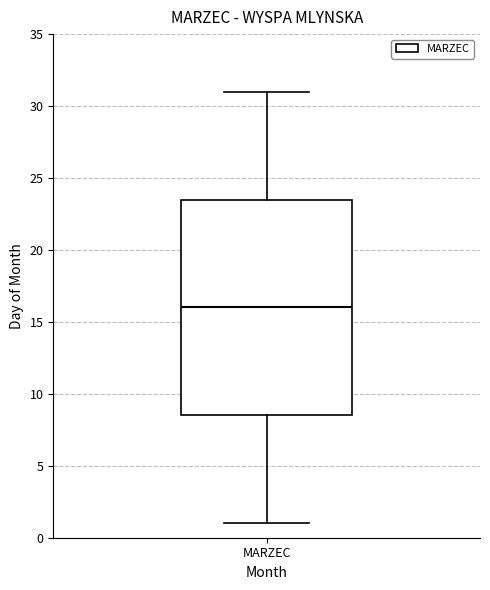

Where is the lower edge of the box for MARZEC on the y-axis? The values are not printed on the chart, so give them approximately, as read against the axis.

8.5